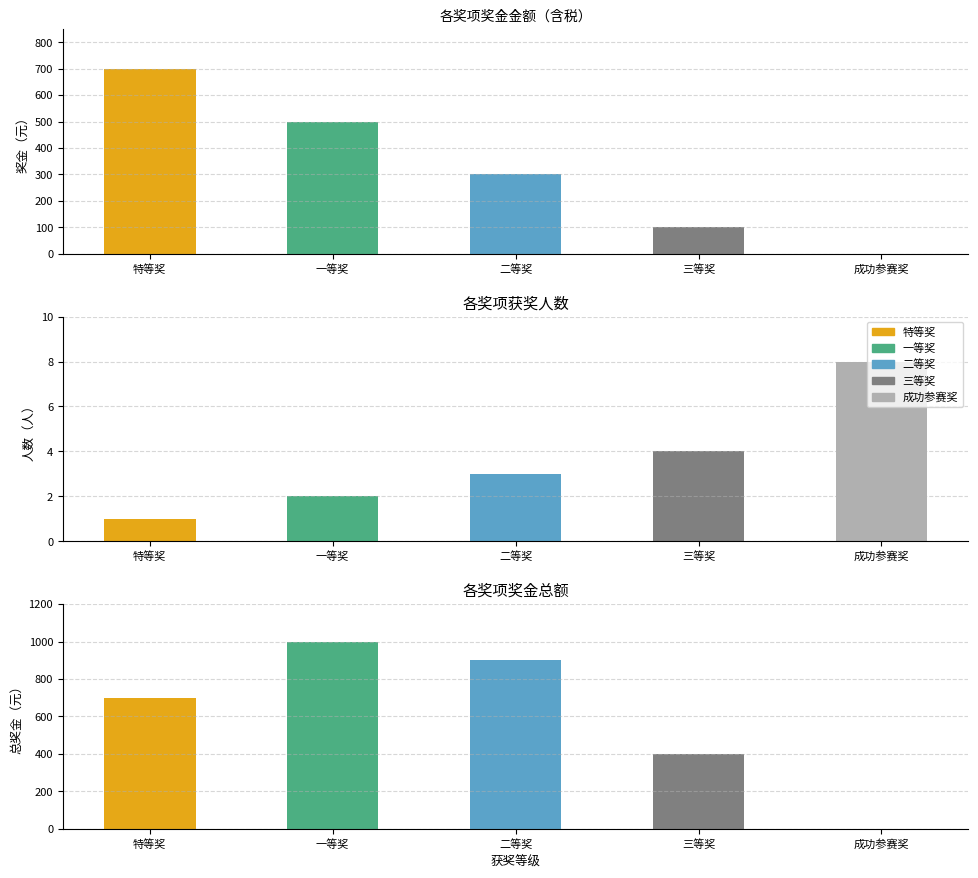

Reading left to right, extract all data points from this chart.

700	500	300	100	0